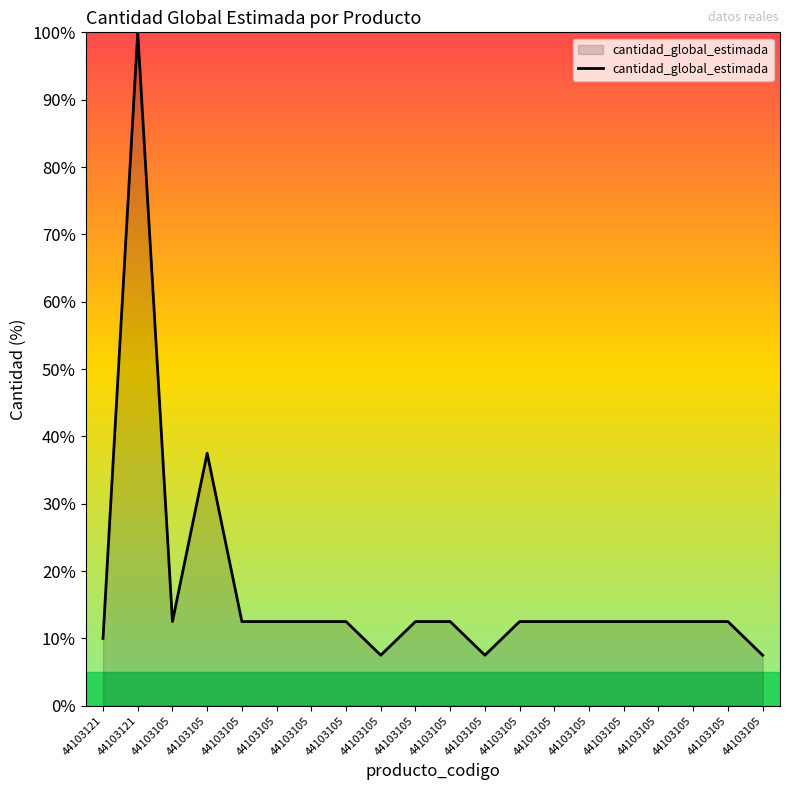

Reading left to right, what are all the values shown in this chart?

10.0	100.0	12.5	37.5	12.5	12.5	12.5	12.5	7.5	12.5	12.5	7.5	12.5	12.5	12.5	12.5	12.5	12.5	12.5	7.5